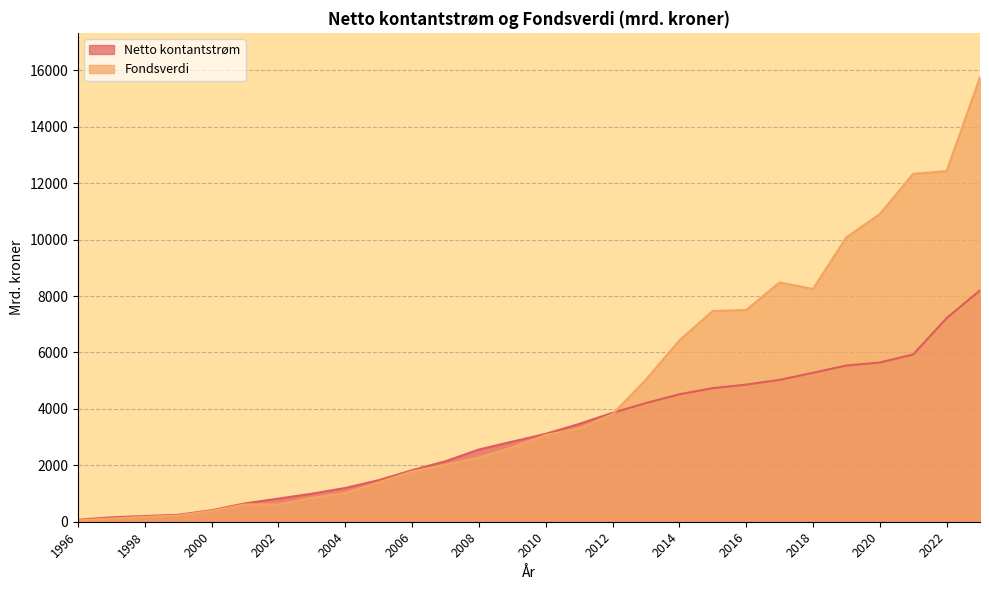

At which category does Fondsverdi reach its first local valley?

2002